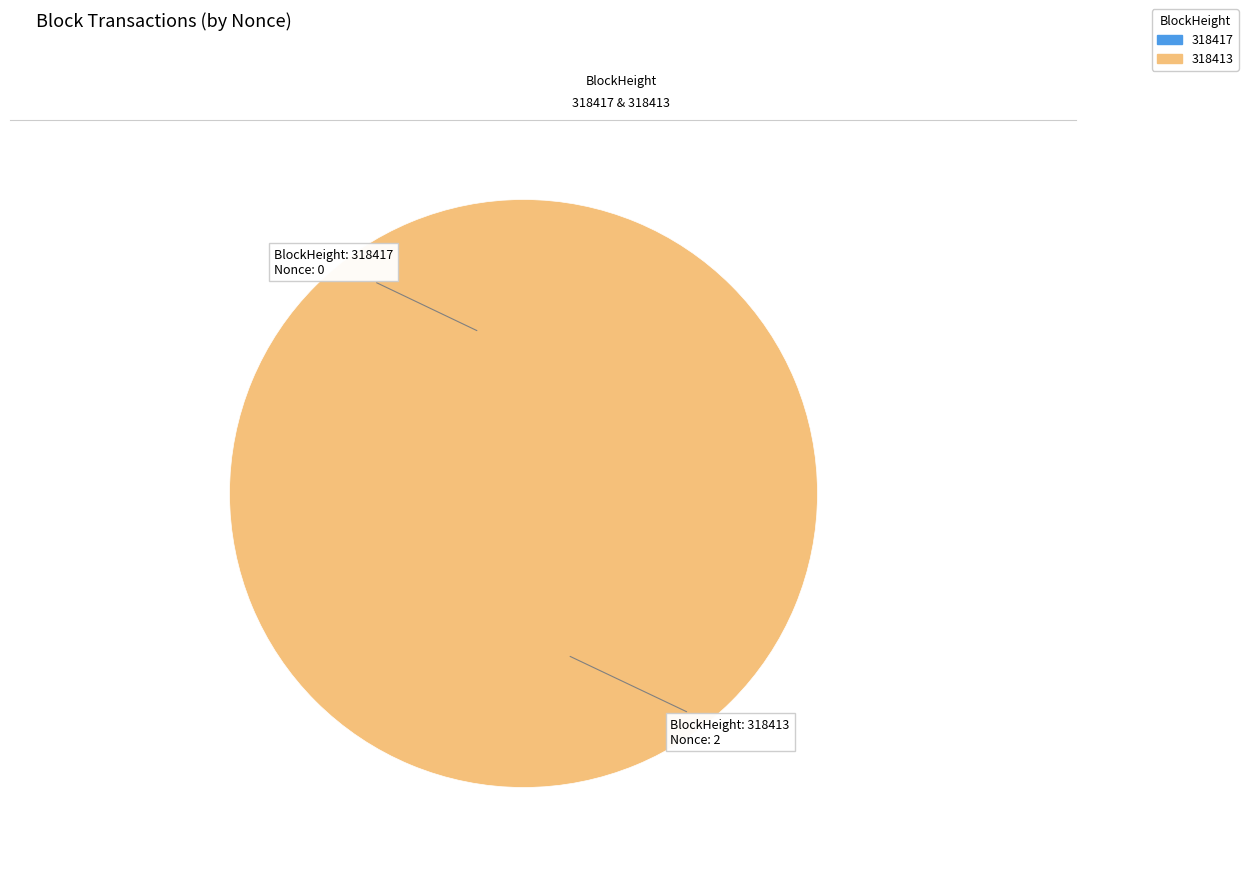

To the nearest percent, what portion does 318413 represent?

100%